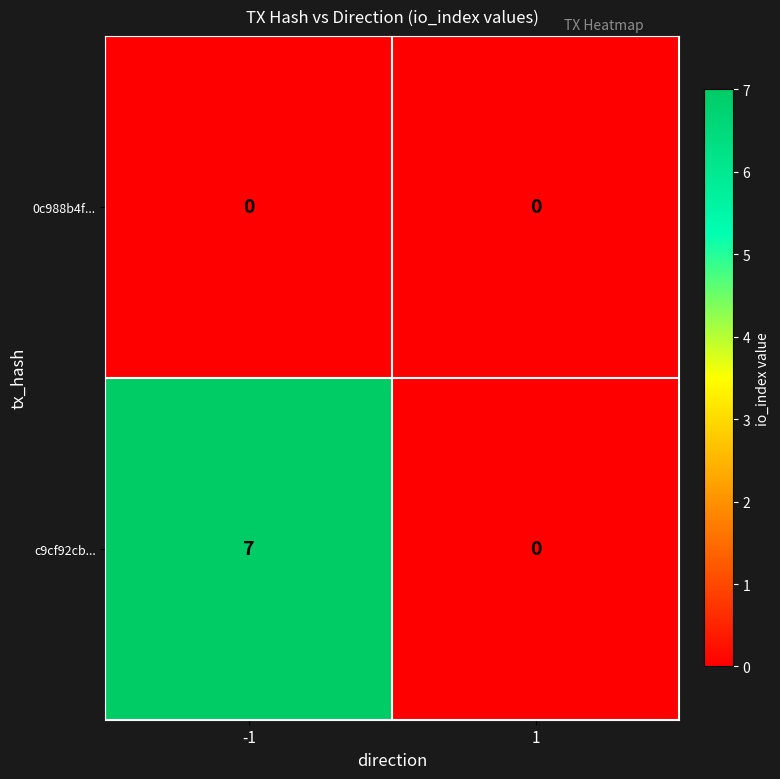

What is the spread (max minus min) of values at -1?

7